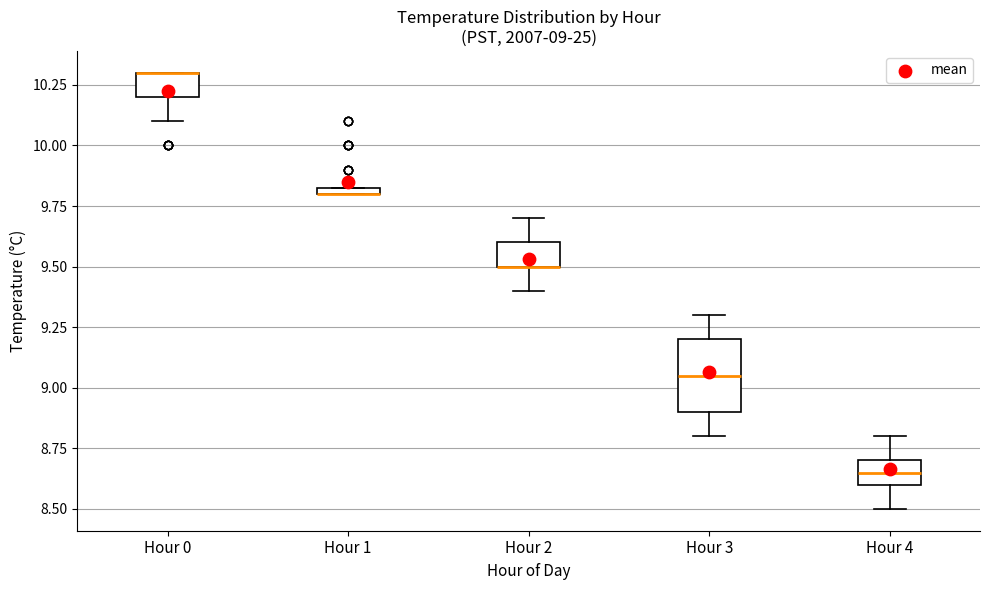

Which box is the tallest, from its lower edge to its upper edge?

Hour 3